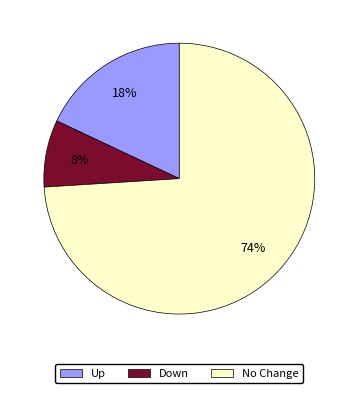

Is there a majority slice in this chart?

Yes